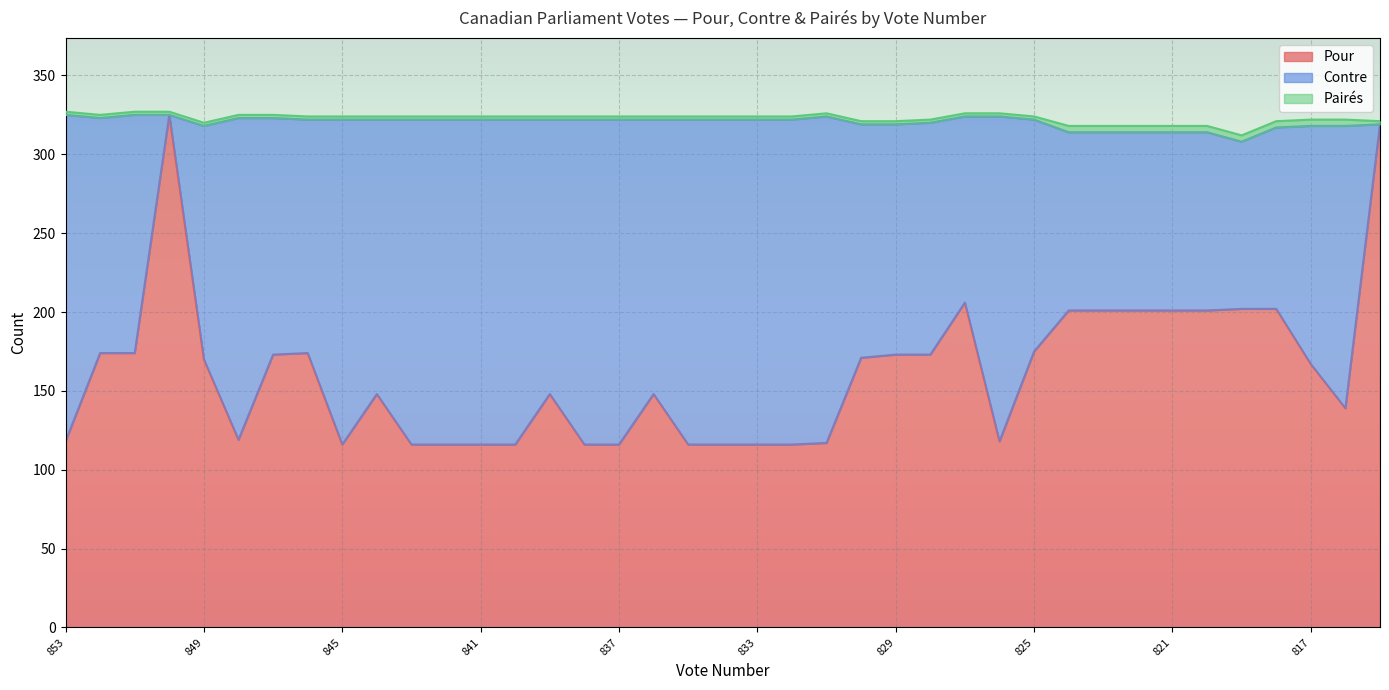

What is the difference between the Pour values at 830 and 832?

55